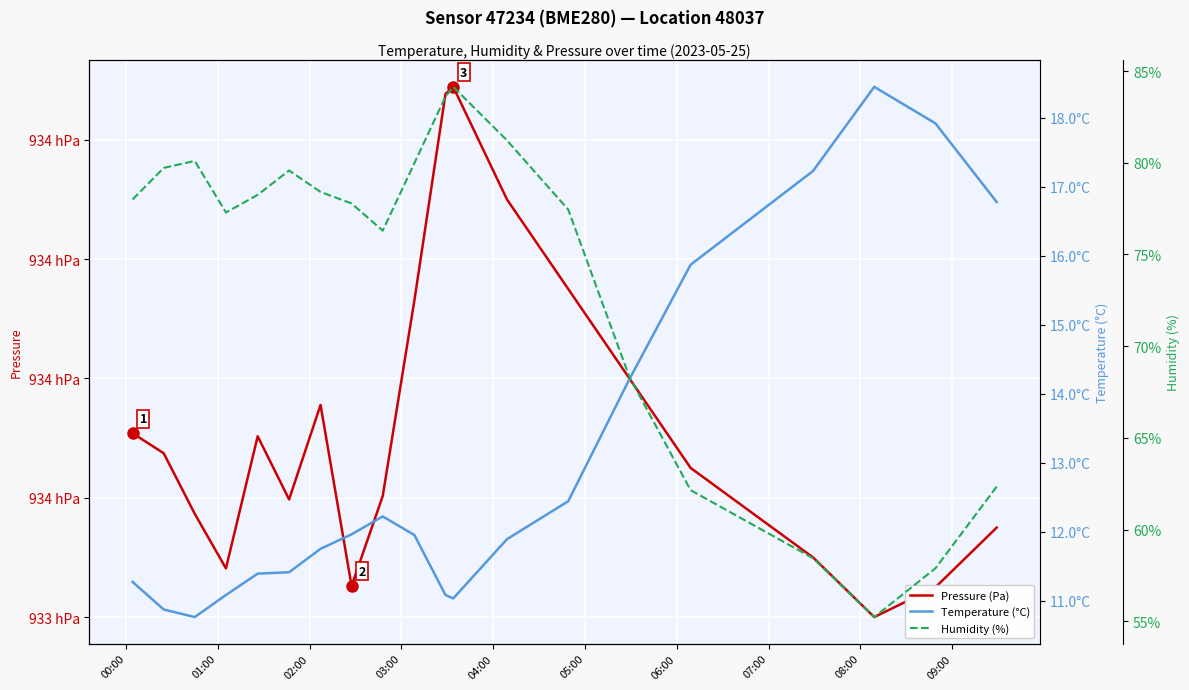

What is the maximum value for Temperature (°C)?

18.4